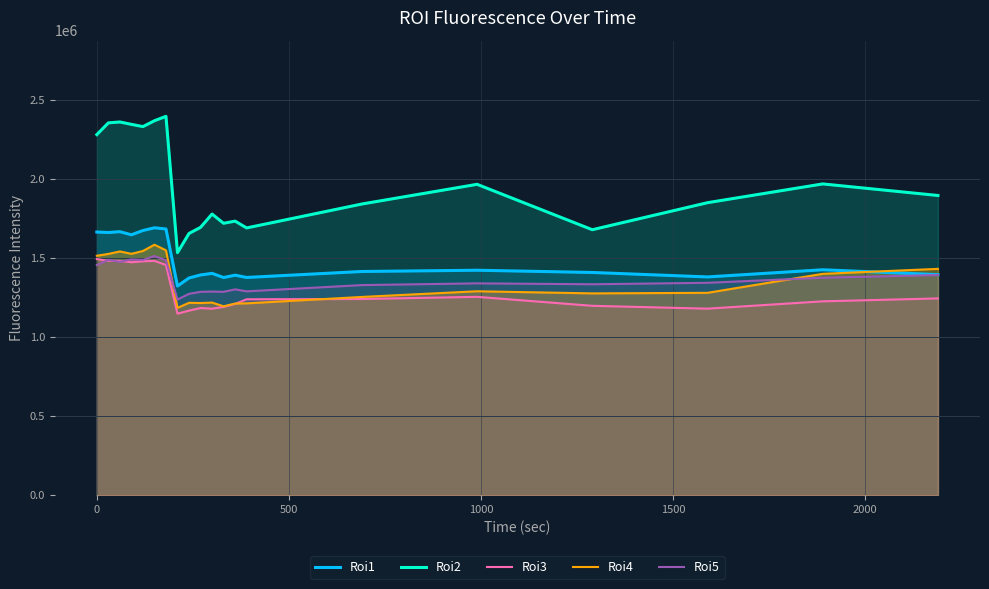

Which series has the largest range (max minus min)?

Roi2